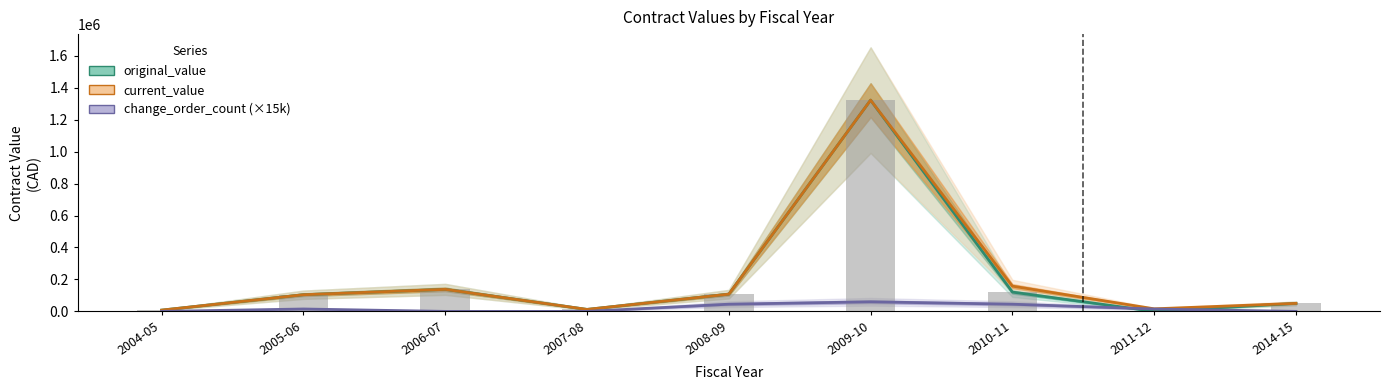

What is the label of the 6th bar from the right?

2007-08